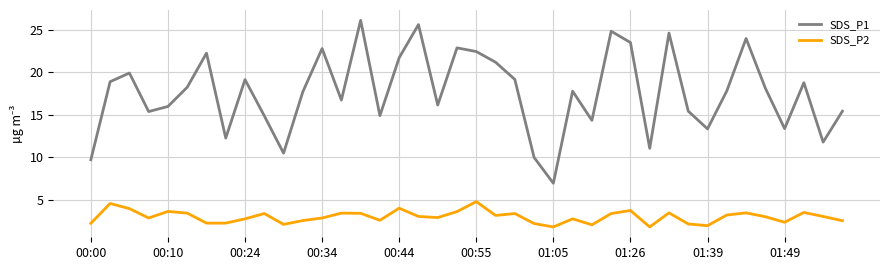

How many interior local peaks does the SDS_P2 series have?

12